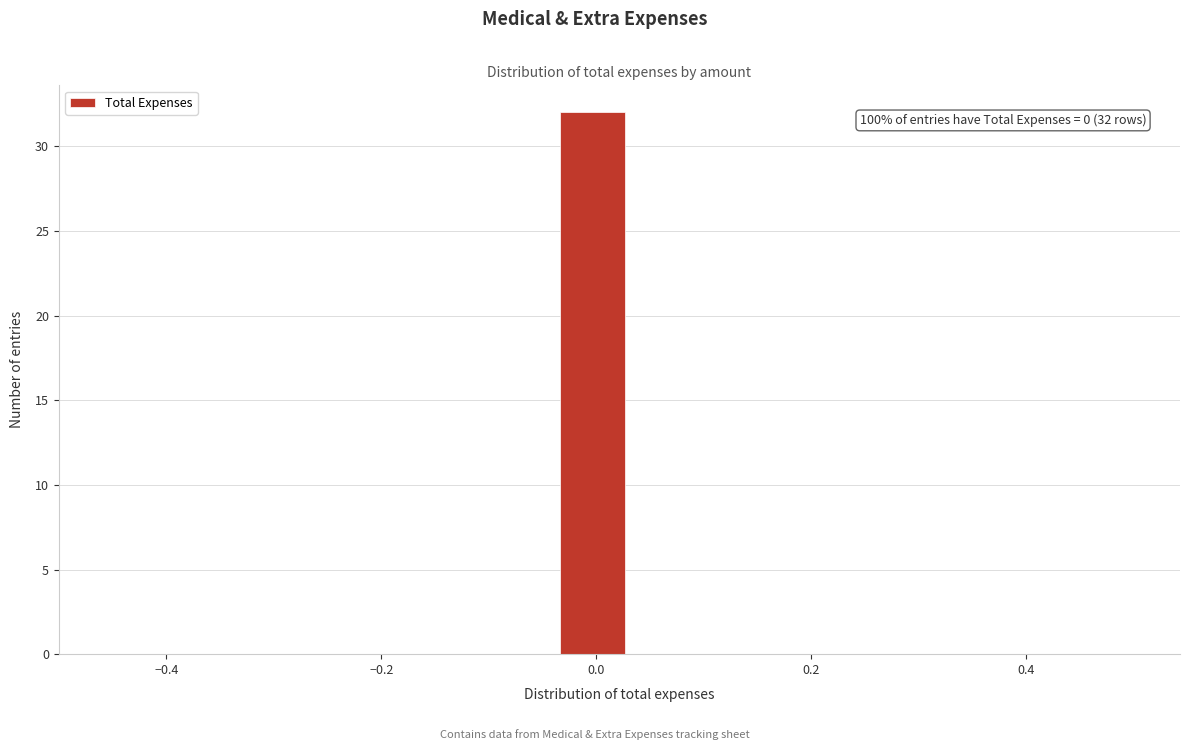

Read against the x-axis, roughly where is the centre of the tallest bar?

0.00